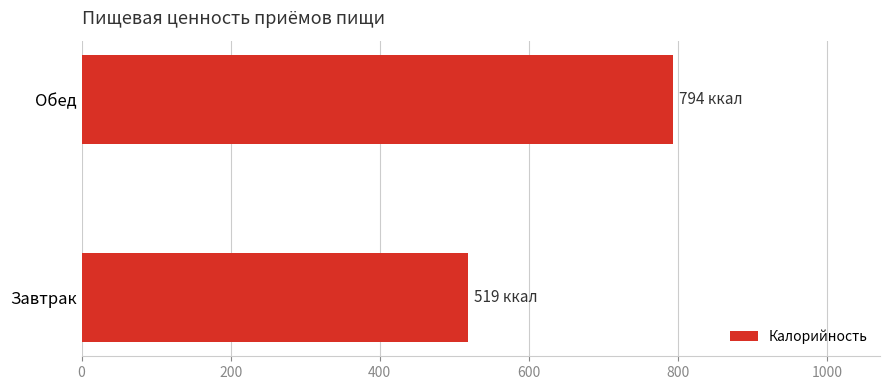

What is the greatest value displayed?

793.6